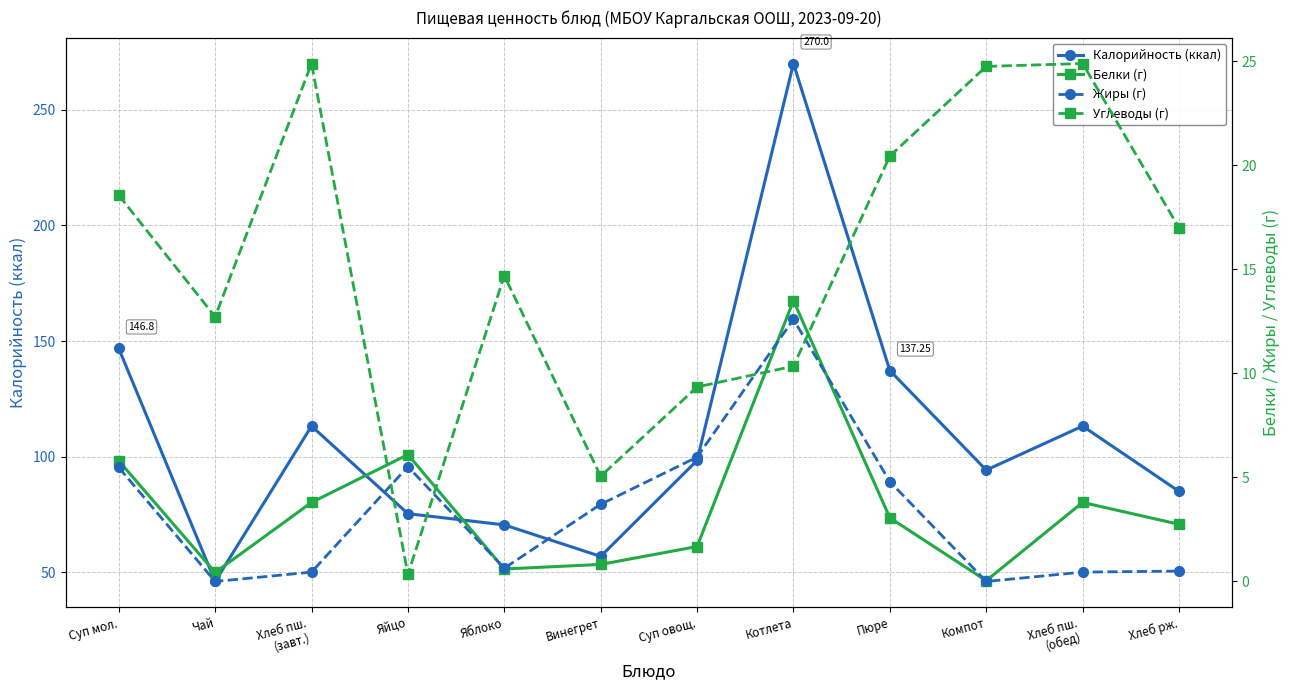

Between Компот and Яйцо, which is larger?

Компот